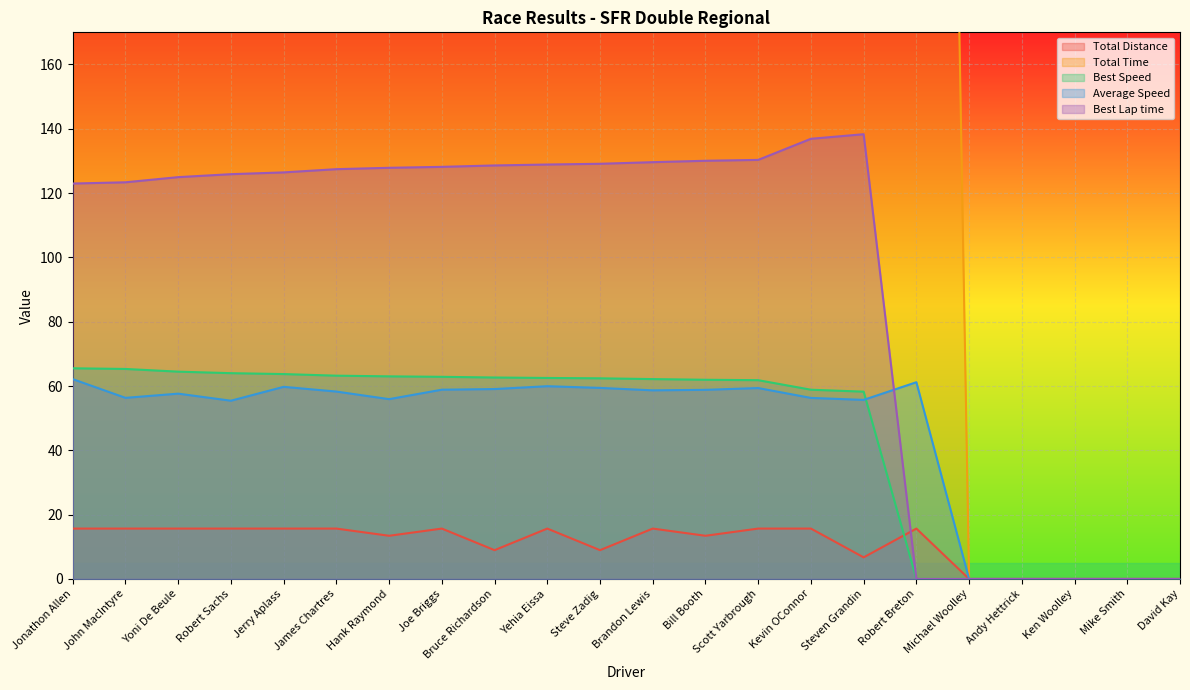

Reading left to right, extract all data points from this chart.

Total Distance: 15.7	15.7	15.7	15.7	15.7	15.7	13.4	15.7	9.0	15.7	9.0	15.7	13.4	15.7	15.7	6.7	15.7	0.0	0.0	0.0	0.0	0.0
Total Time: 907.5	1001.3	978.6	1017.4	943.9	967.7	864.4	958.2	545.7	940.8	542.4	961.4	821.9	949.9	1001.7	434.0	921.8	0.0	0.0	0.0	0.0	0.0
Best Speed: 65.5	65.3	64.5	64.0	63.7	63.2	63.0	62.9	62.6	62.5	62.4	62.2	61.9	61.8	58.9	58.2	0.0	0.0	0.0	0.0	0.0	0.0
Average Speed: 62.1	56.3	57.6	55.4	59.7	58.3	55.9	58.9	59.1	59.9	59.4	58.7	58.8	59.4	56.3	55.7	61.2	0.0	0.0	0.0	0.0	0.0
Best Lap time: 123.0	123.4	125.0	125.9	126.4	127.4	127.9	128.2	128.6	128.9	129.1	129.6	130.1	130.3	136.9	138.3	0.0	0.0	0.0	0.0	0.0	0.0